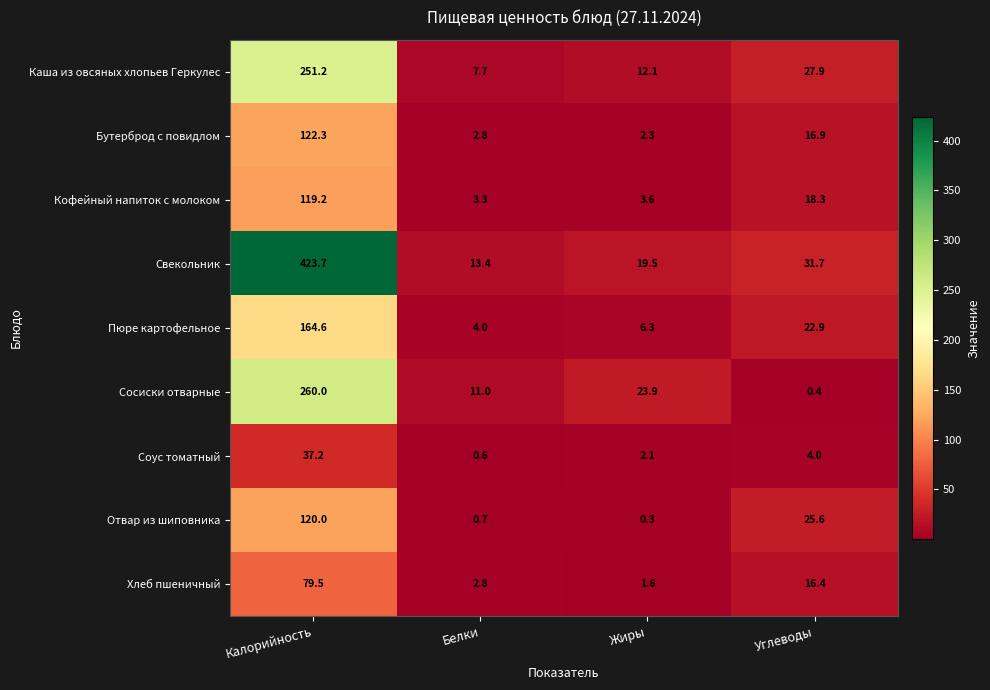

Rank the categories by Соус томатный value from lowest to highest.

Белки, Жиры, Углеводы, Калорийность